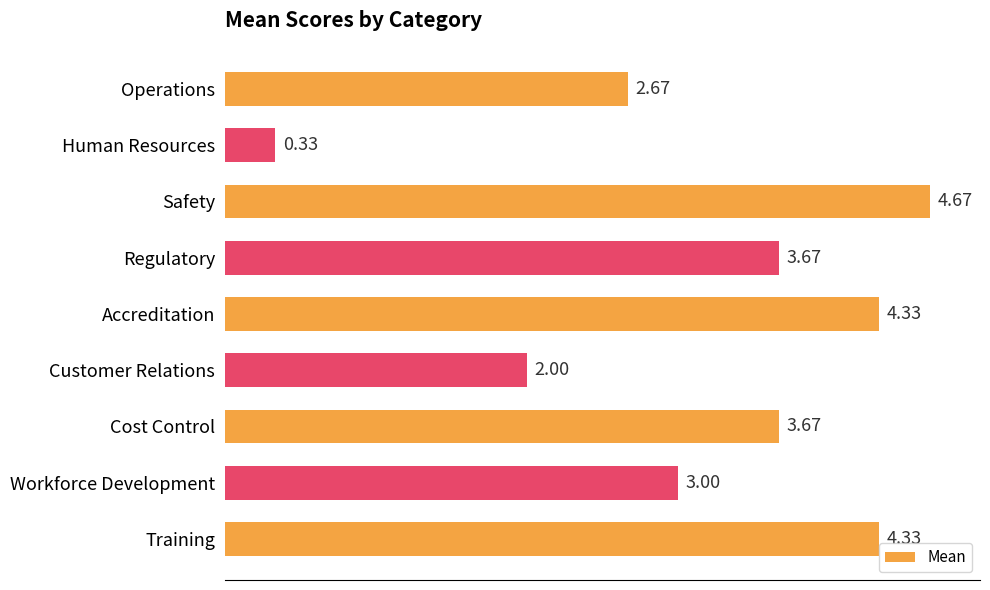

What is the change in value from Cost Control to Workforce Development?

-0.7